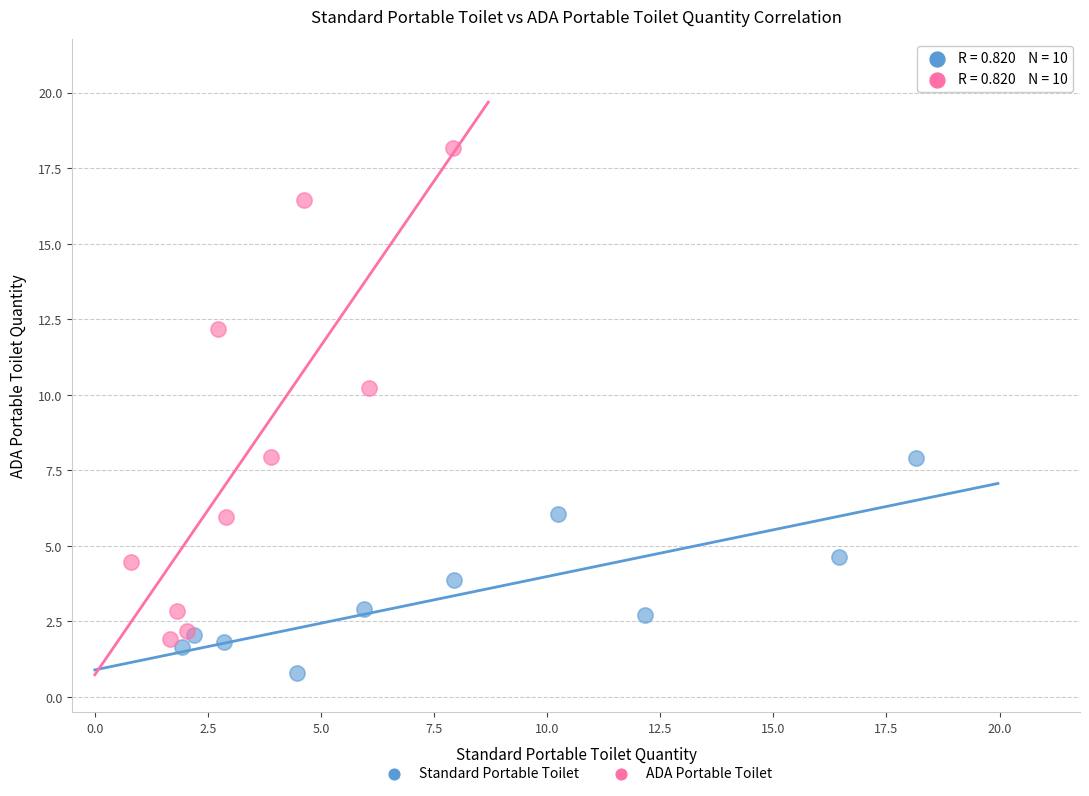

Which series has the widest spread of Y values?

ADA Portable Toilet